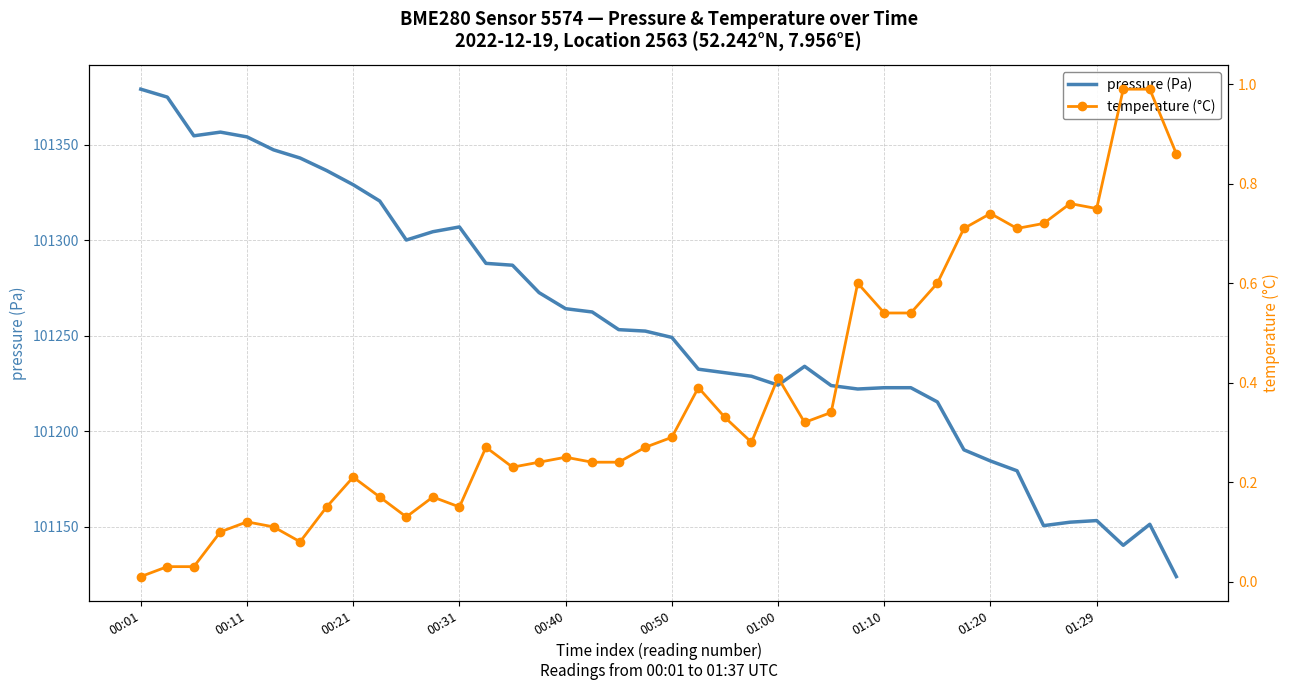

The value of pressure (Pa) at 00:21 is 101329.0. True or false?

True